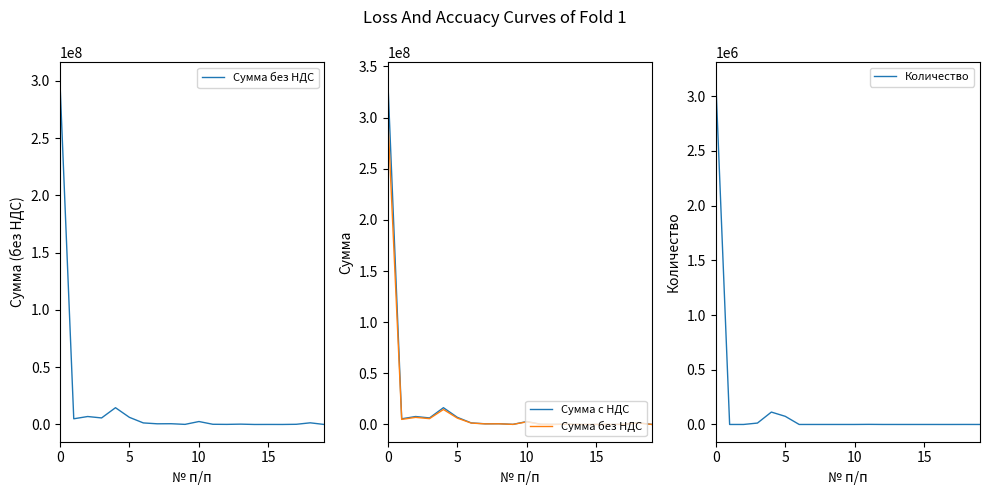

The Количество series shows 80.0 at 10. True or false?

True